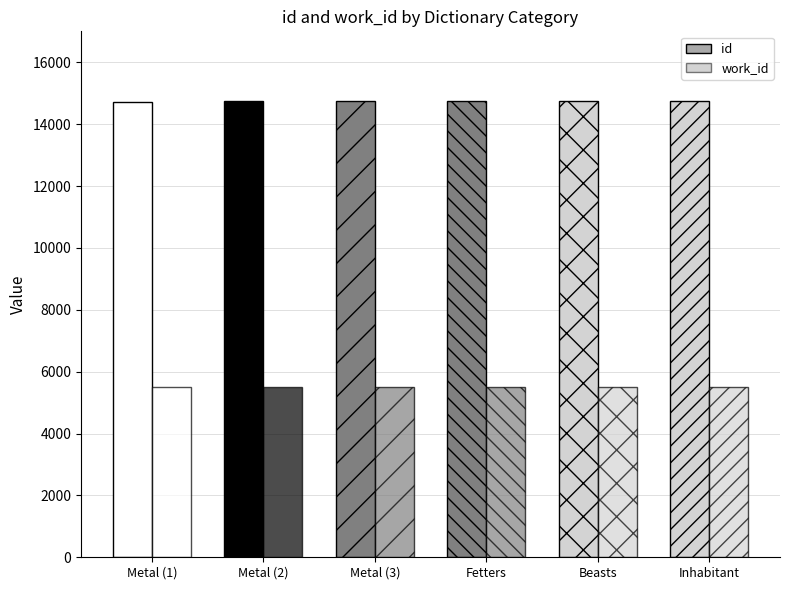

How many data points does each series have?

6